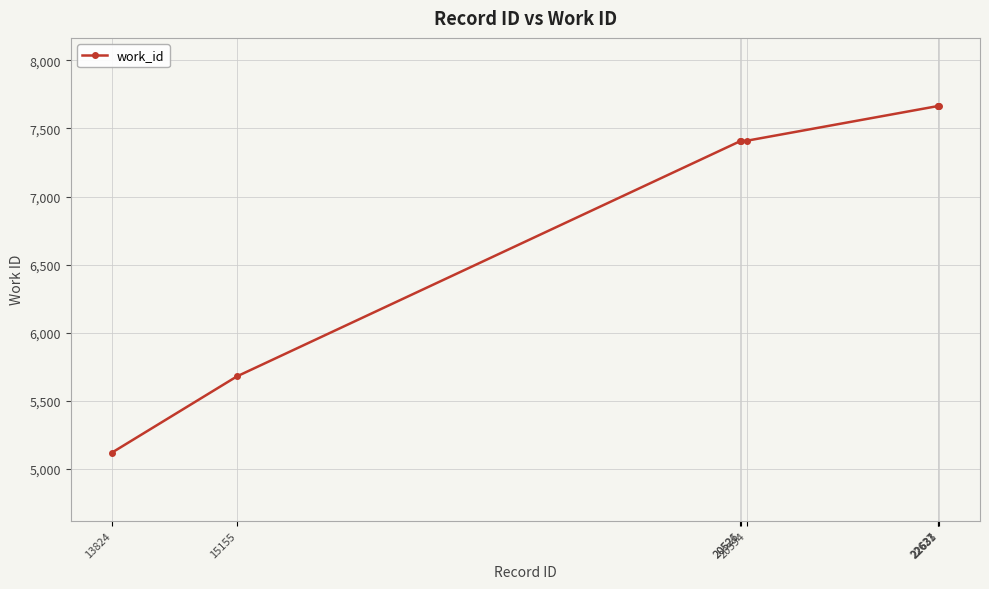

What is the sum of the values at 20521 and 20526?

14816